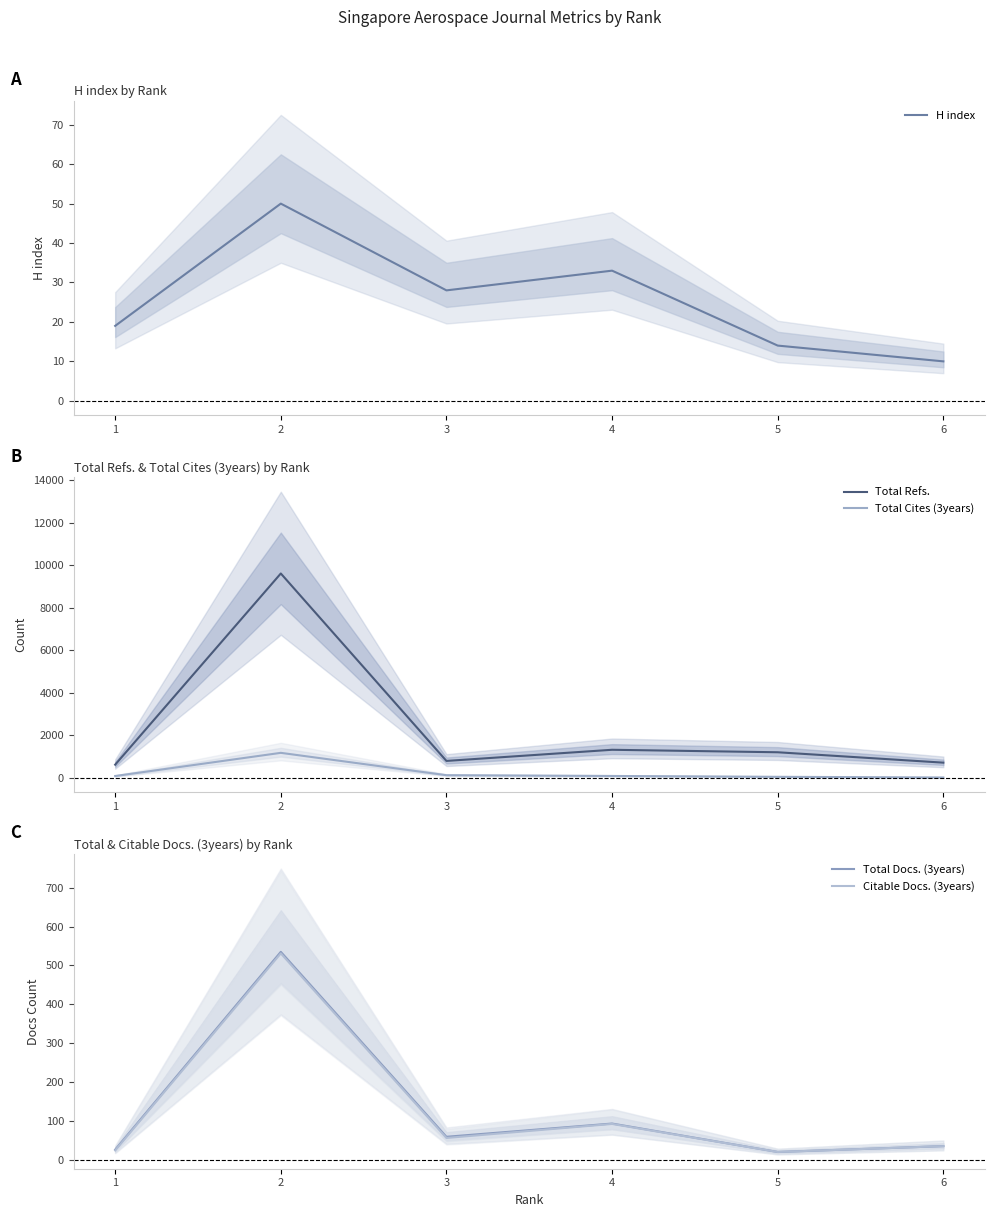

How many values in the H index series exceed 28?

2